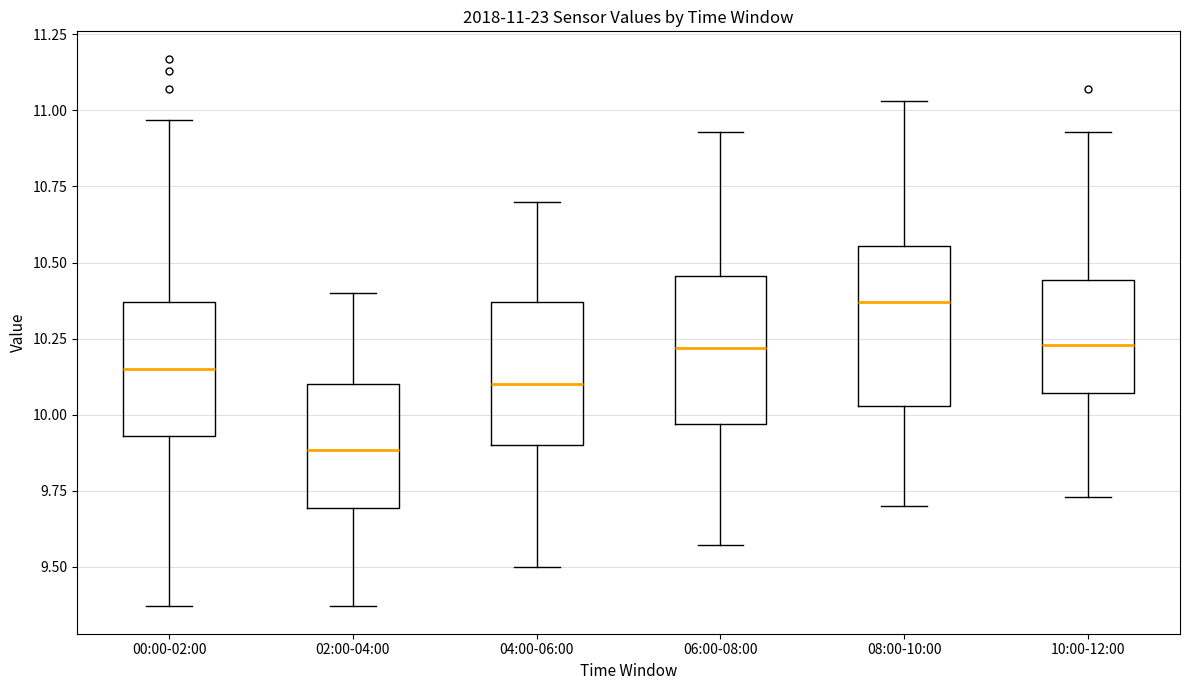

Which box has the highest median line?

08:00-10:00